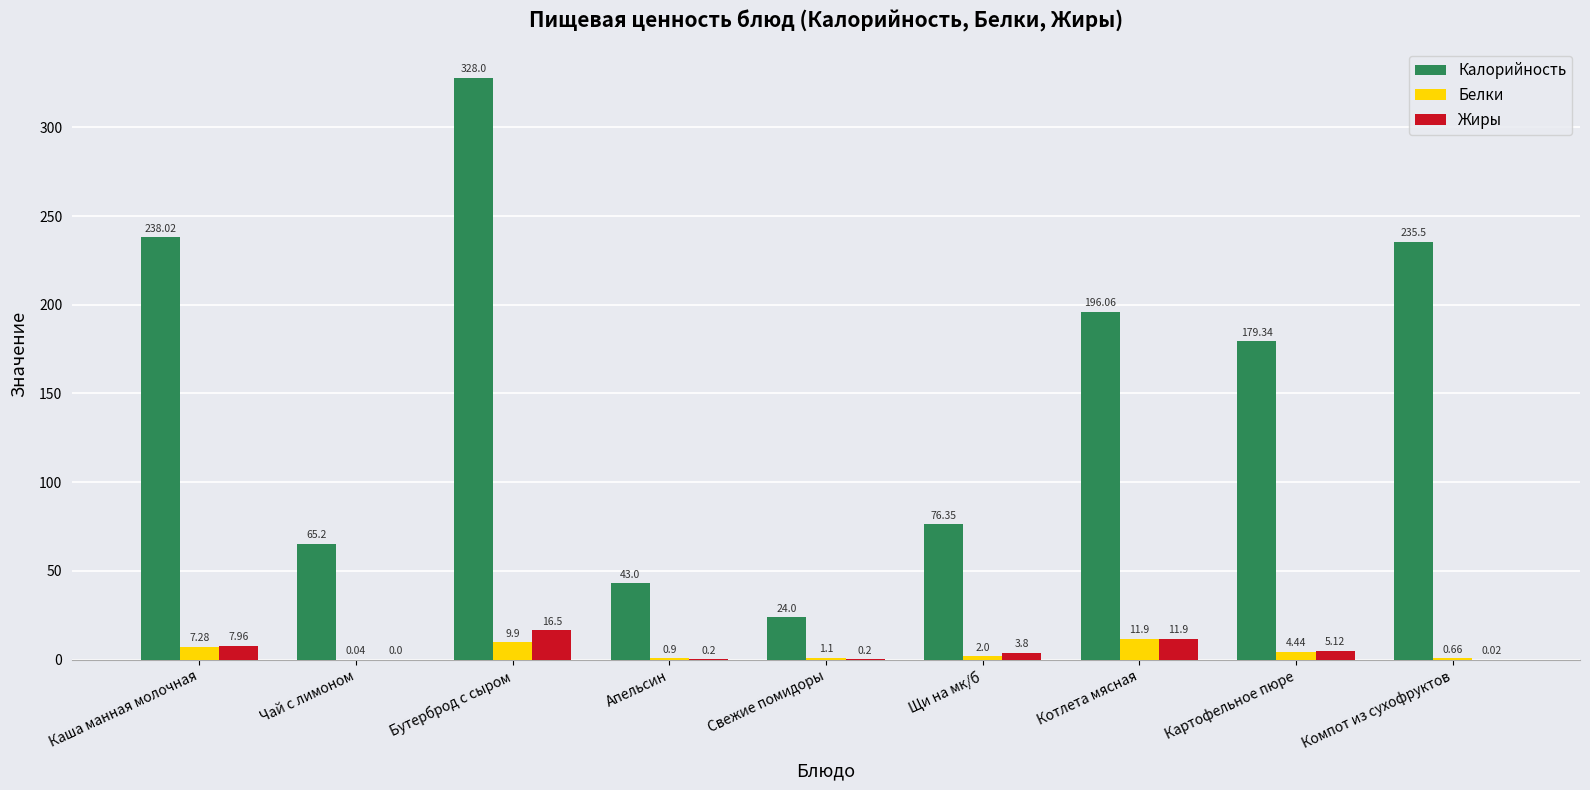

What is the sum of all Жиры values?

45.7